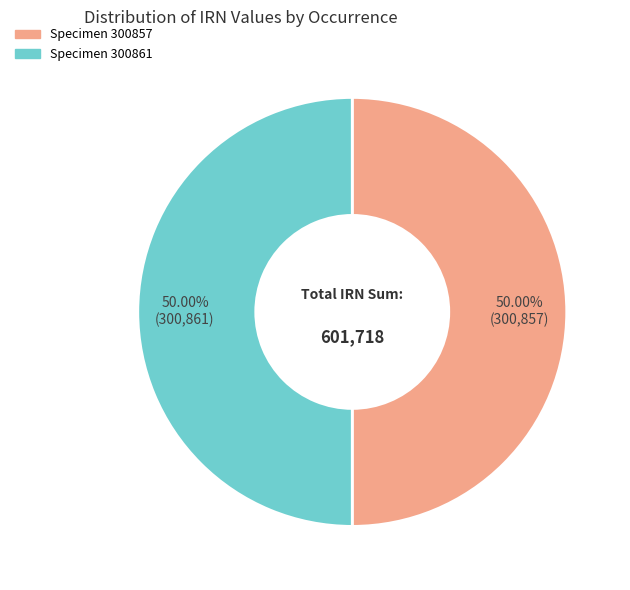

How many segments does this pie chart have?

2